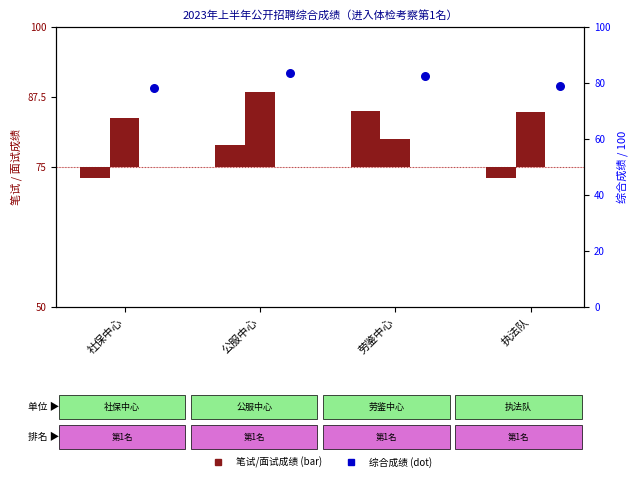

Which series reaches the maximum Y coordinate?

综合成绩